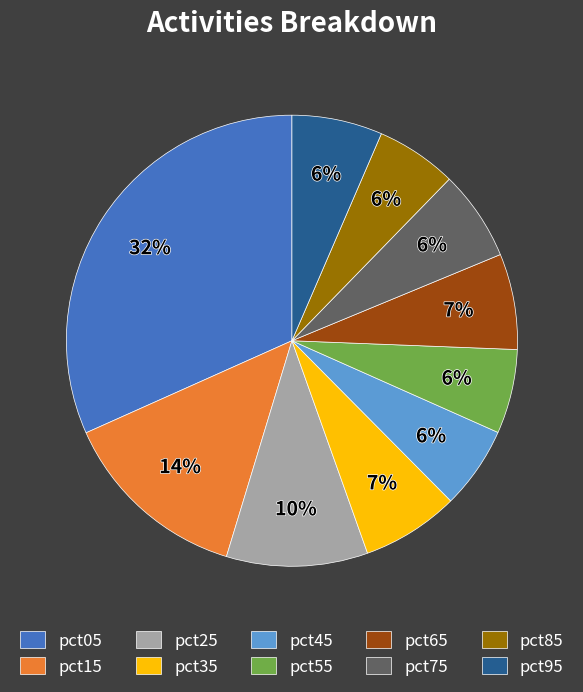

To the nearest percent, what percentage of the pie is pct35?

7%